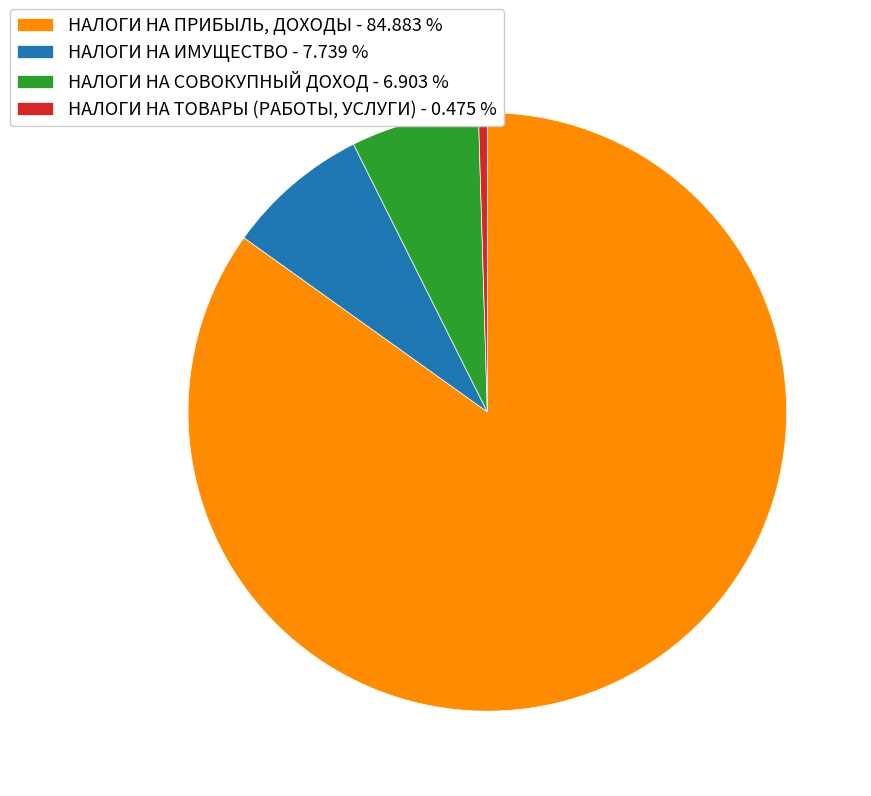

Between НАЛОГИ НА ПРИБЫЛЬ, ДОХОДЫ - 84.883 % and НАЛОГИ НА ИМУЩЕСТВО - 7.739 %, which is larger?

НАЛОГИ НА ПРИБЫЛЬ, ДОХОДЫ - 84.883 %